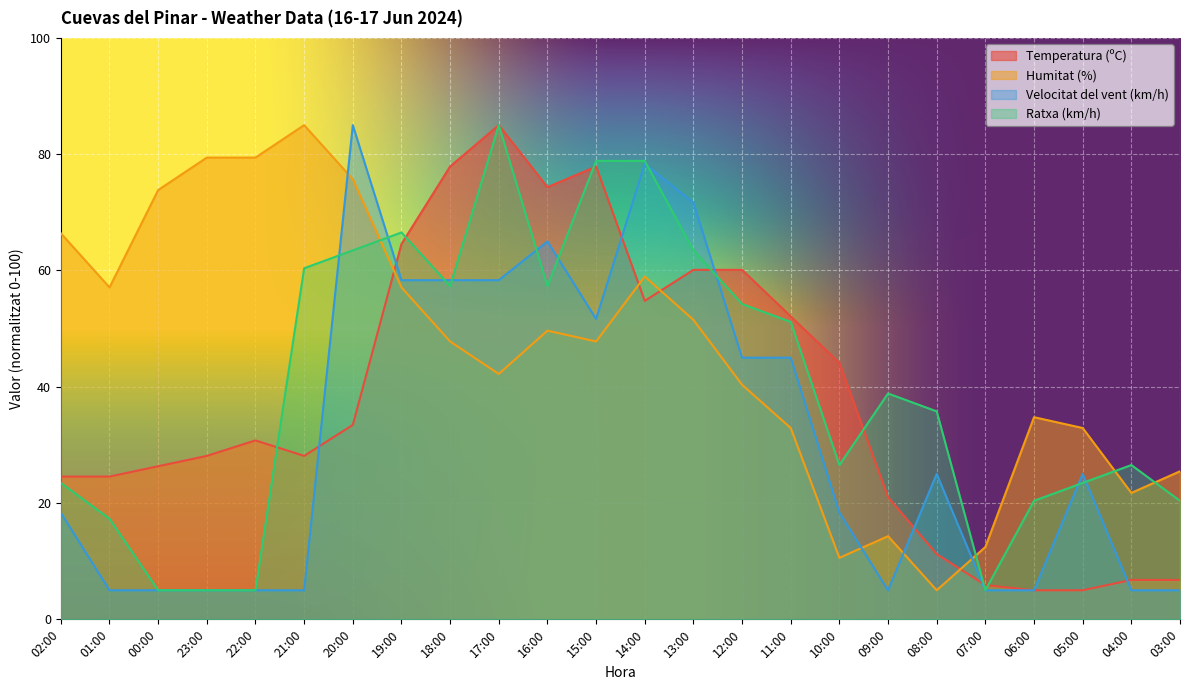

How many values in the Temperatura (ºC) series exceed 30?

12